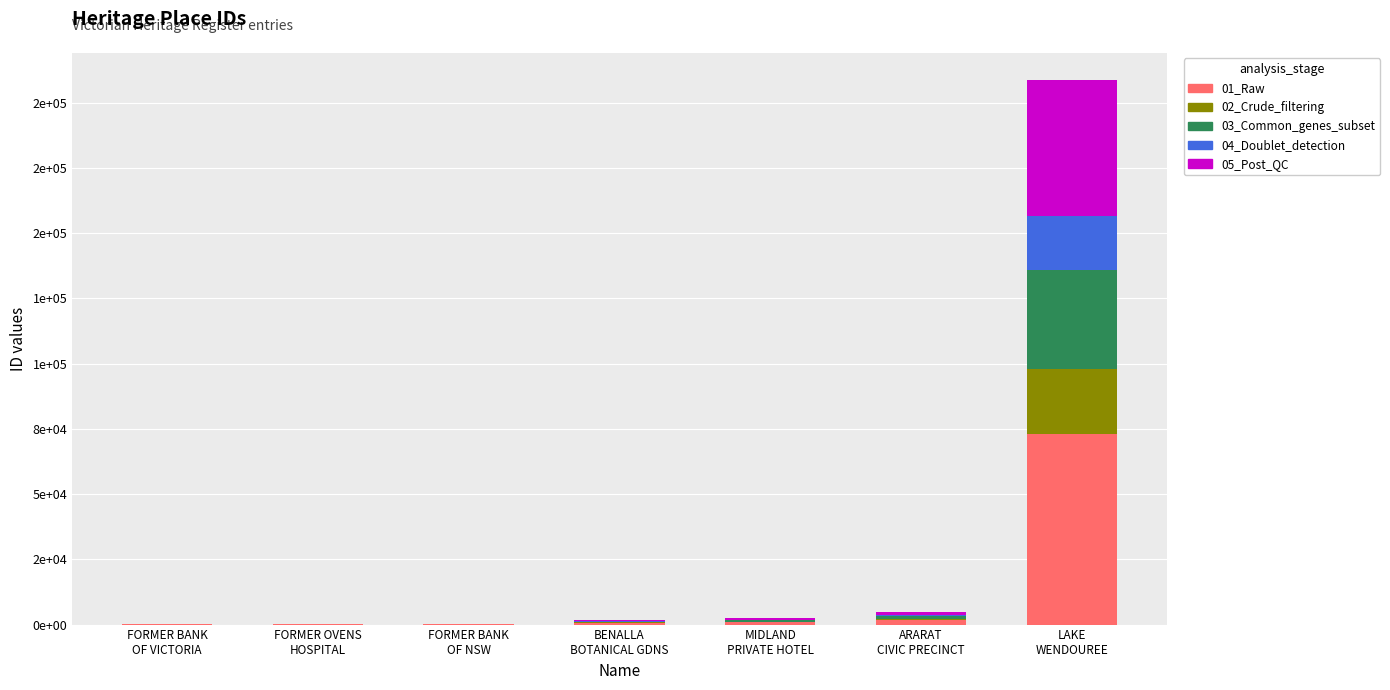

At which label is 01_Raw closest to 36563?

ARARAT
CIVIC PRECINCT